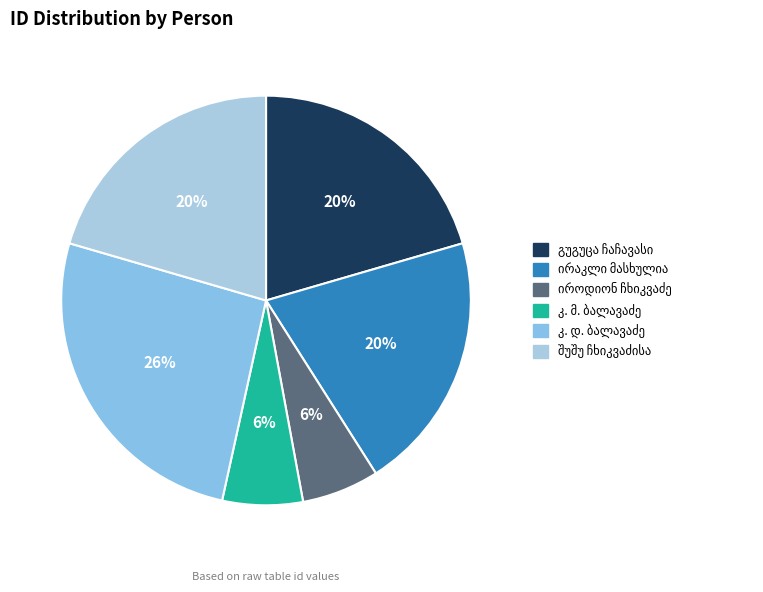

To the nearest percent, what portion does კონსტანტინე მაქსიმეს ძე ბალავაძე represent?

6%